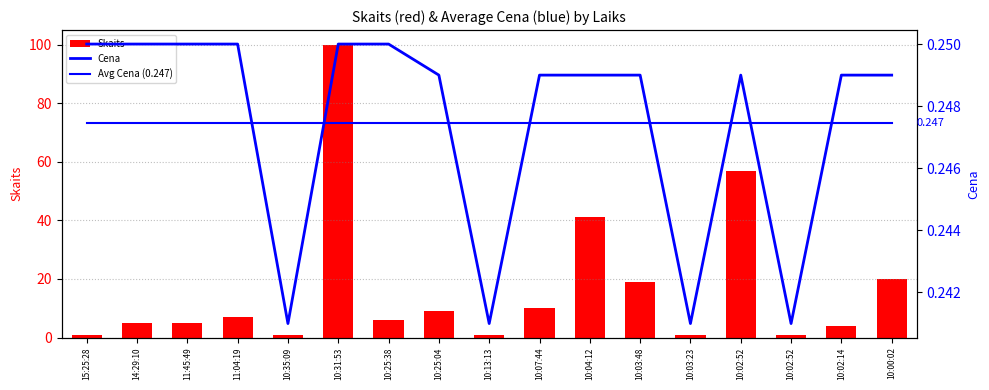

What is the sum of all Skaits values?

288